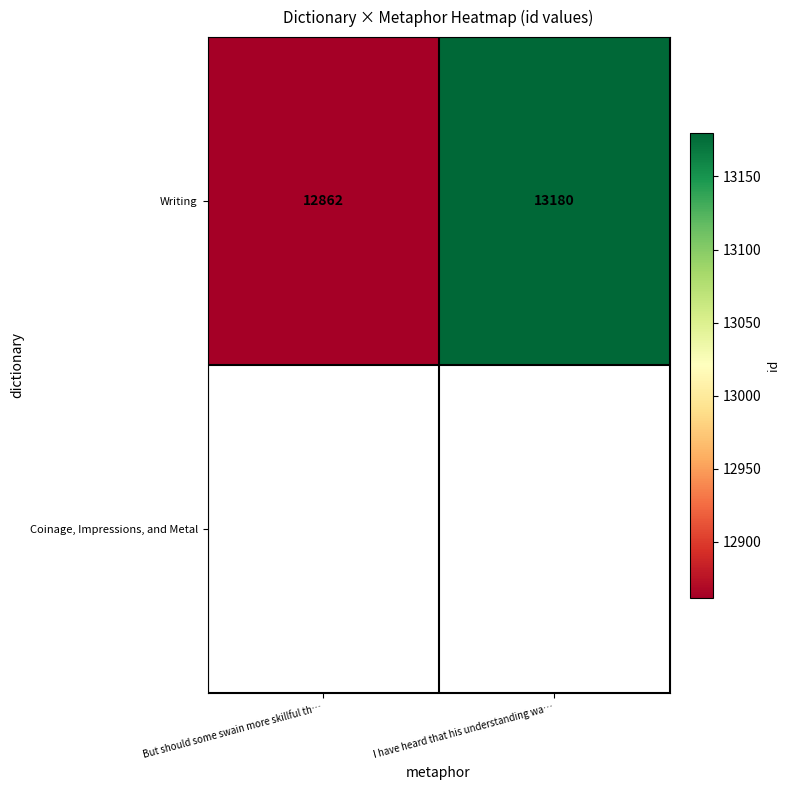

Reading left to right, list all the values displayed in this chart.

12862	13180